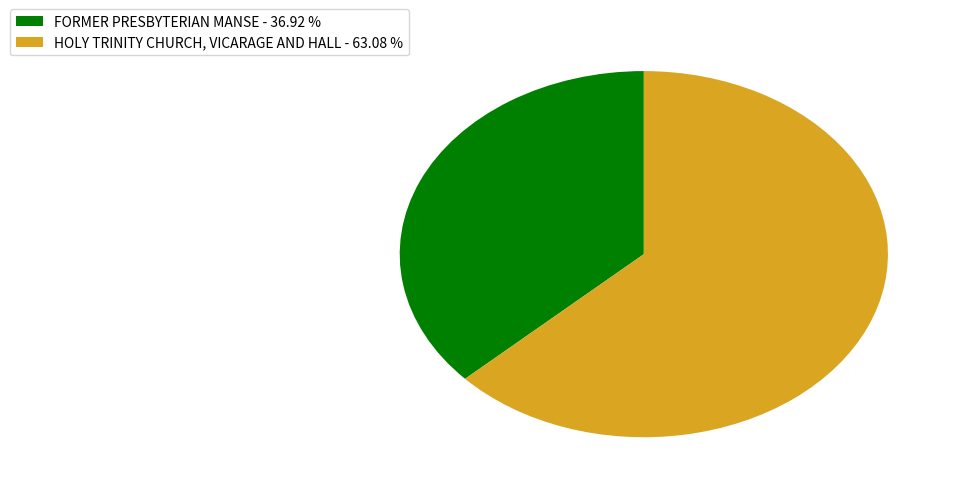

What is the largest slice in the pie chart?

HOLY TRINITY CHURCH, VICARAGE AND HALL